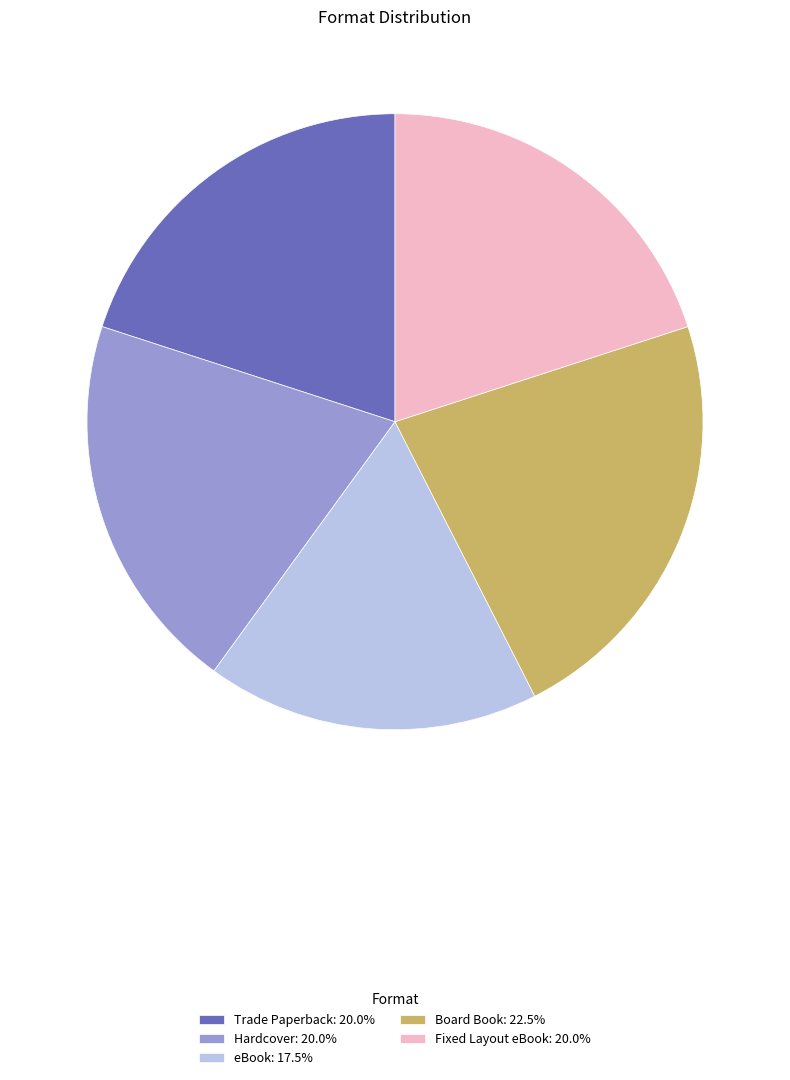

Which category has the biggest portion of the pie?

Board Book